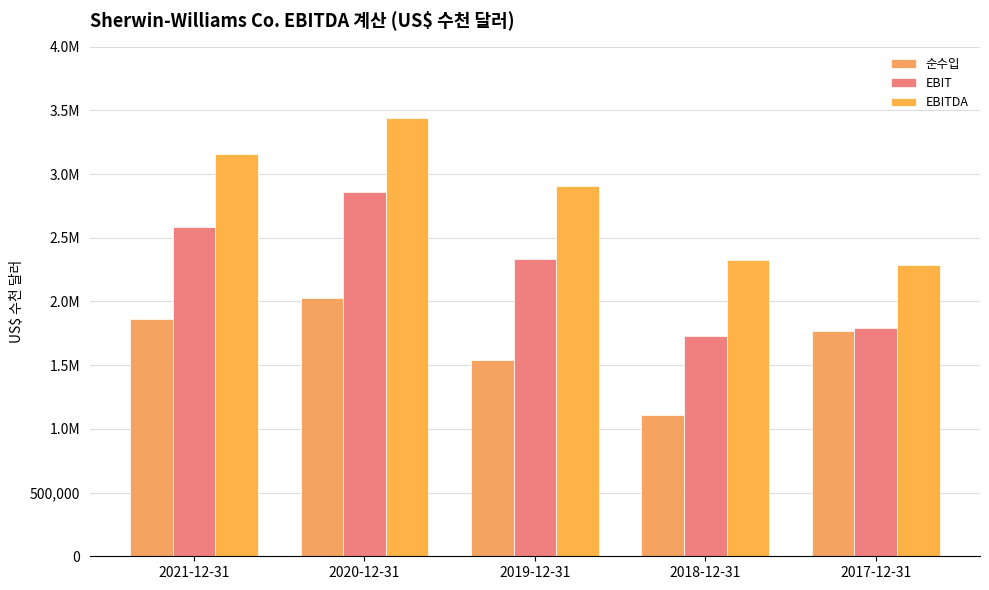

Rank the series by their maximum value, from highest to lowest.

EBITDA, EBIT, 순수입